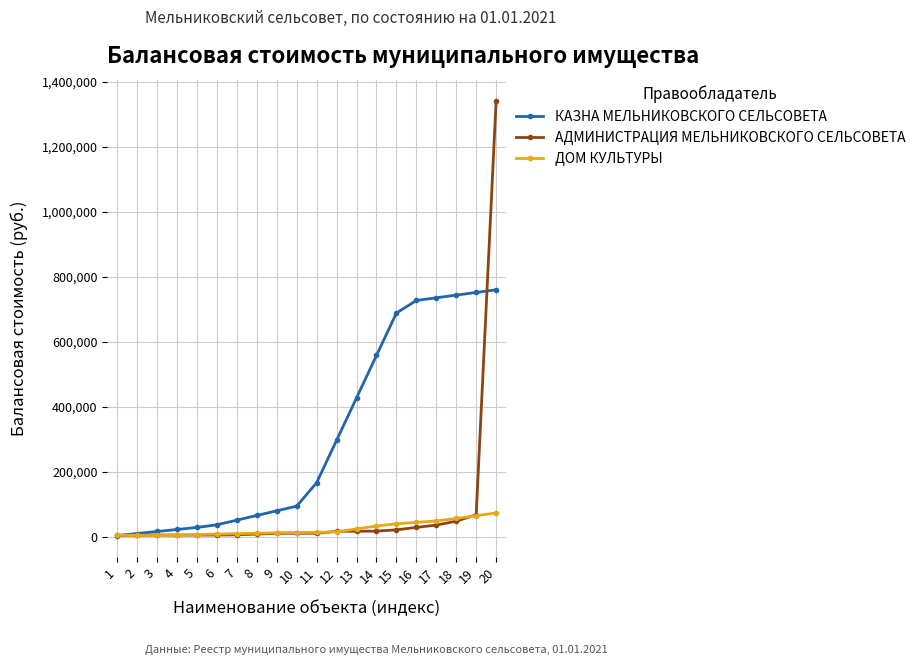

List the series in order of their overall mean, highest first.

КАЗНА МЕЛЬНИКОВСКОГО СЕЛЬСОВЕТА, АДМИНИСТРАЦИЯ МЕЛЬНИКОВСКОГО СЕЛЬСОВЕТА, ДОМ КУЛЬТУРЫ